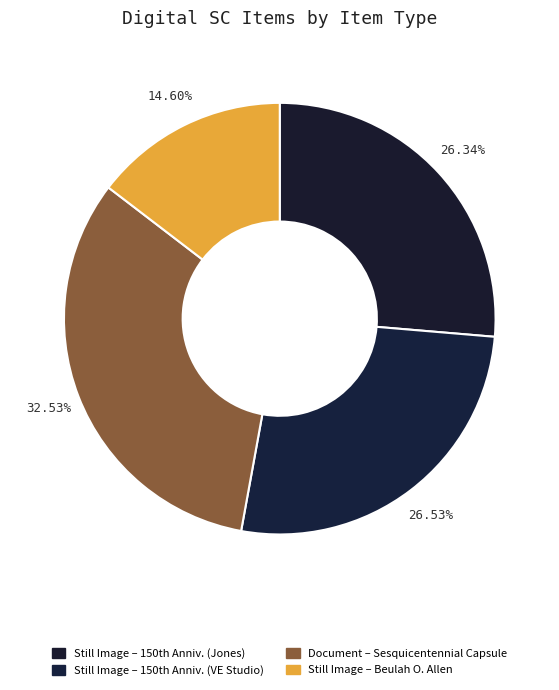

Which category has the biggest portion of the pie?

Document – Sesquicentennial Capsule